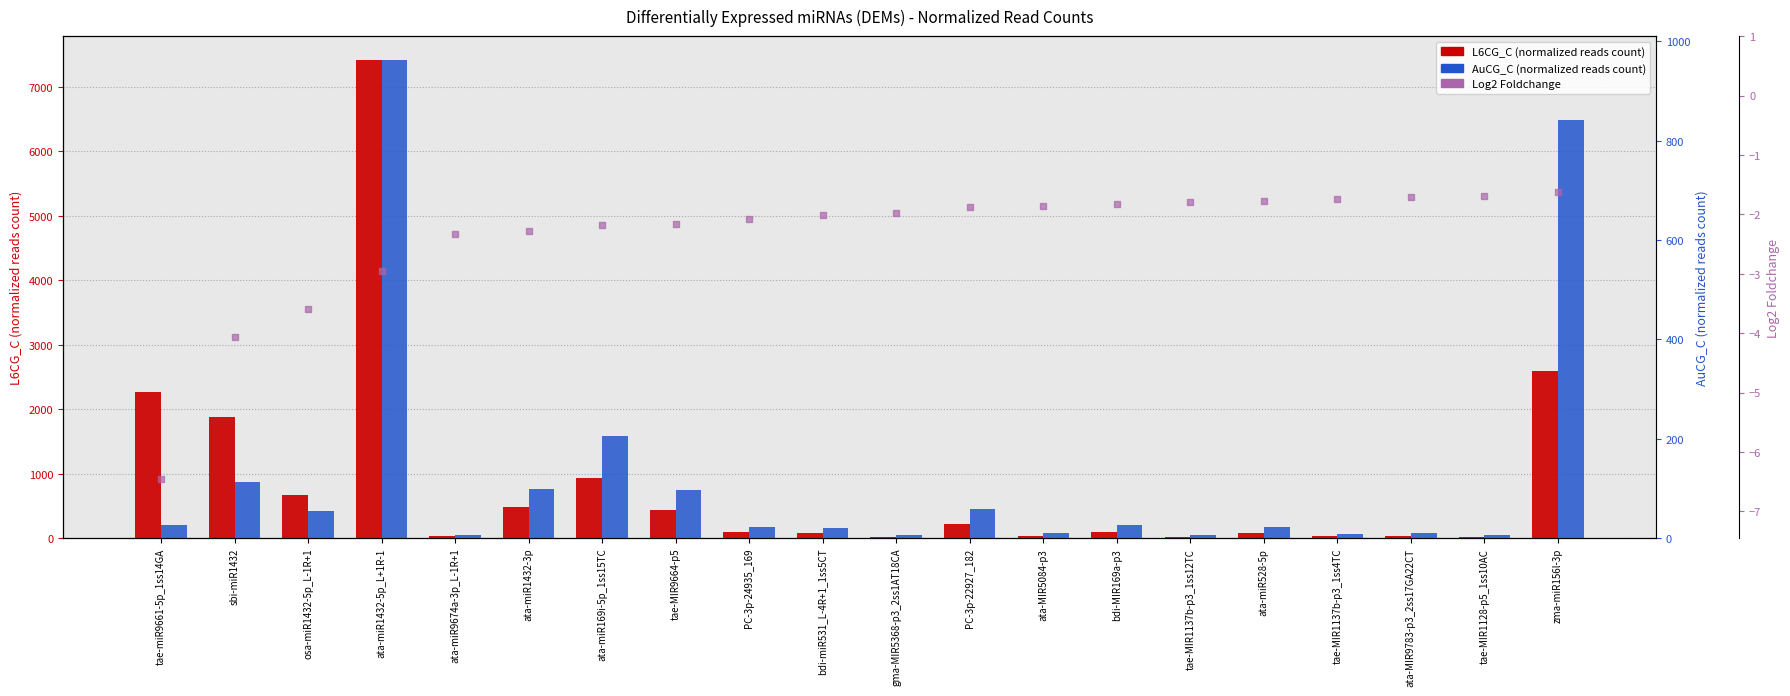

What are all the series names shown in the legend?

L6CG_C (normalized reads count), AuCG_C (normalized reads count), Log2 Foldchange